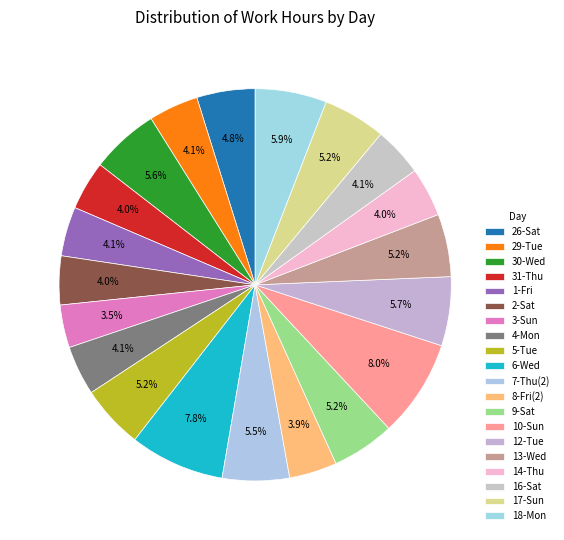

Is it true that 14-Thu is 12% of the pie?

False